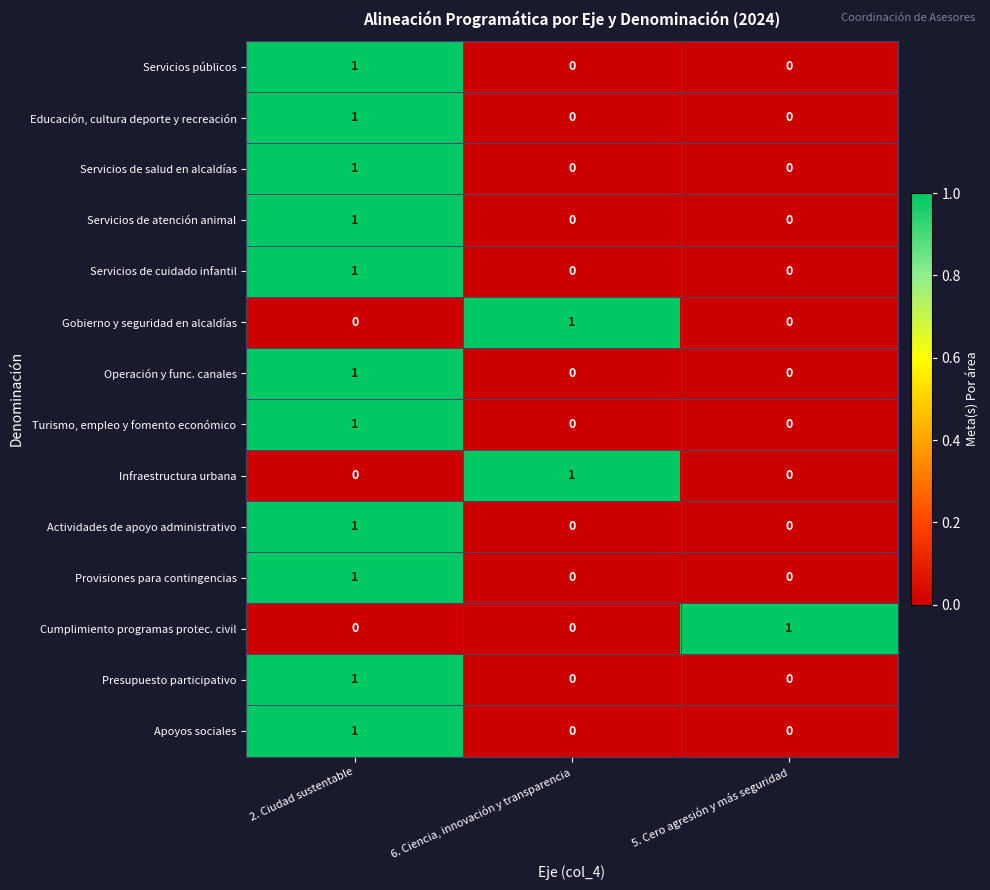

The Actividades de apoyo administrativo series shows 0 at 5. Cero agresión y más seguridad. True or false?

True